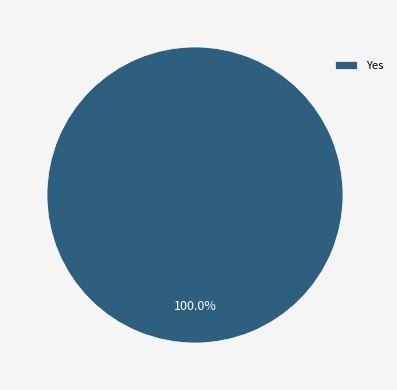

Rank the categories by value from highest to lowest.

Yes